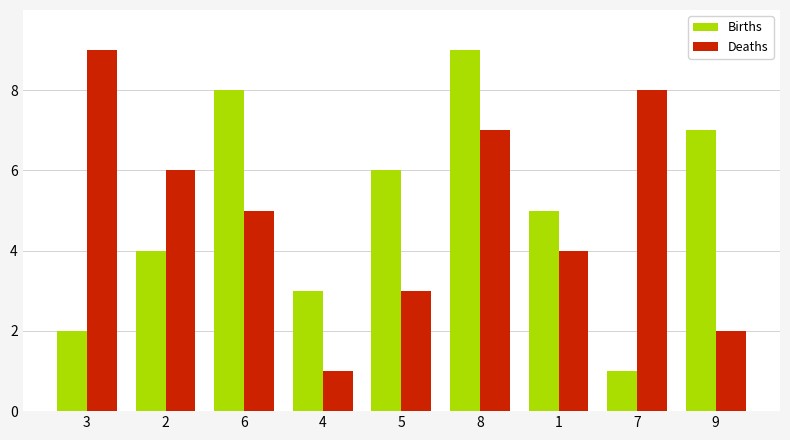

What is the difference between the maximum and second lowest values in the Births series?

7